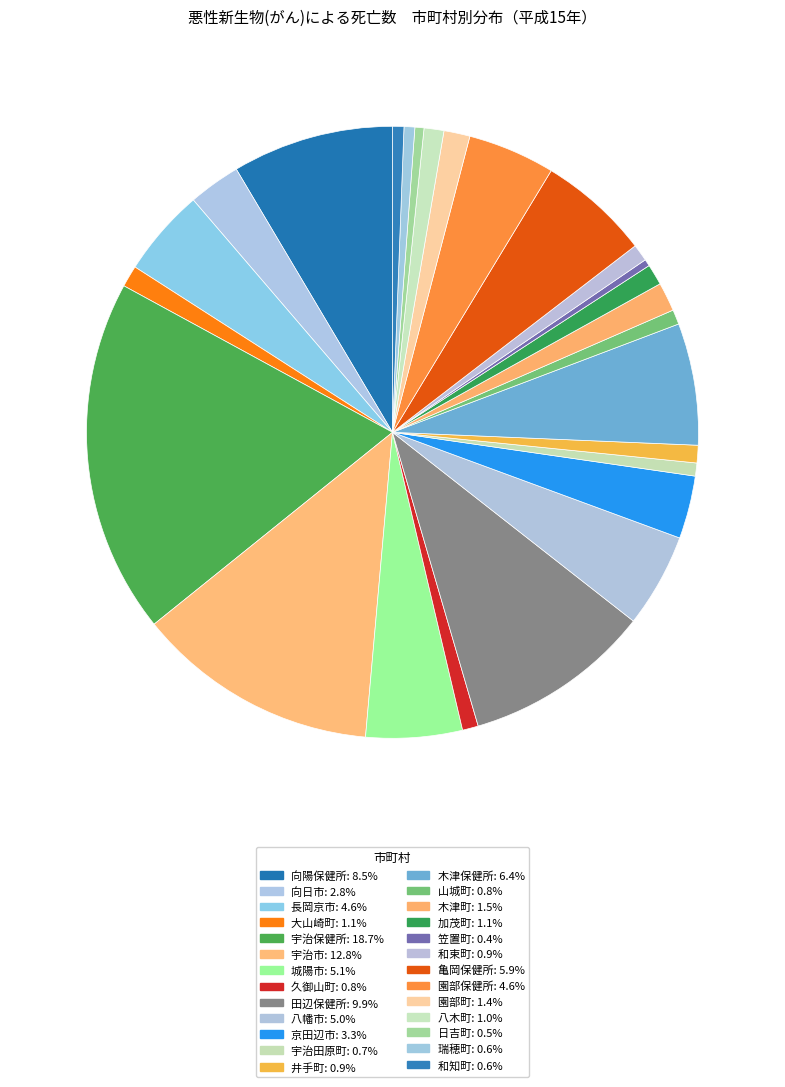

To the nearest percent, what portion does 木津町 represent?

2%